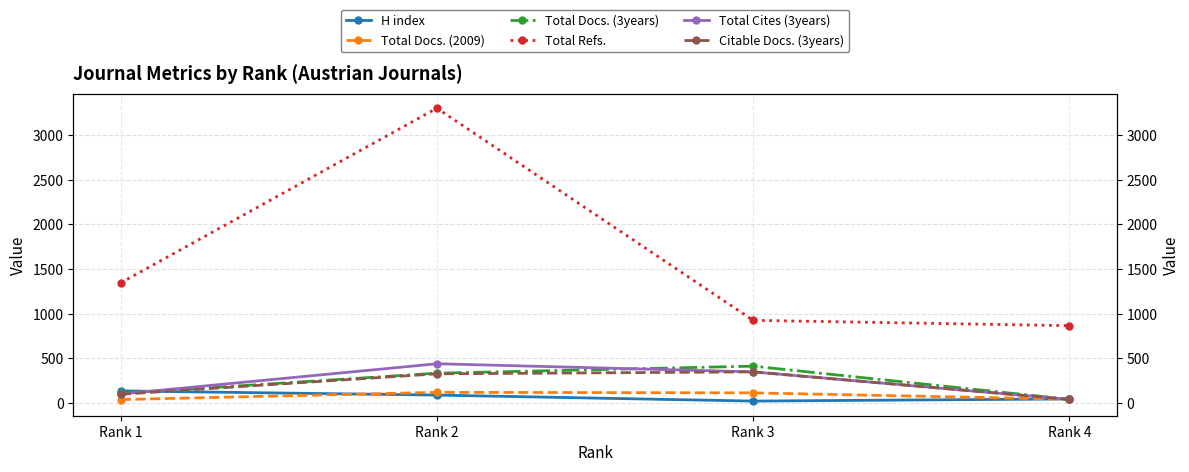

Which category has the lowest value in the Total Docs. (3years) series?

Rank 4